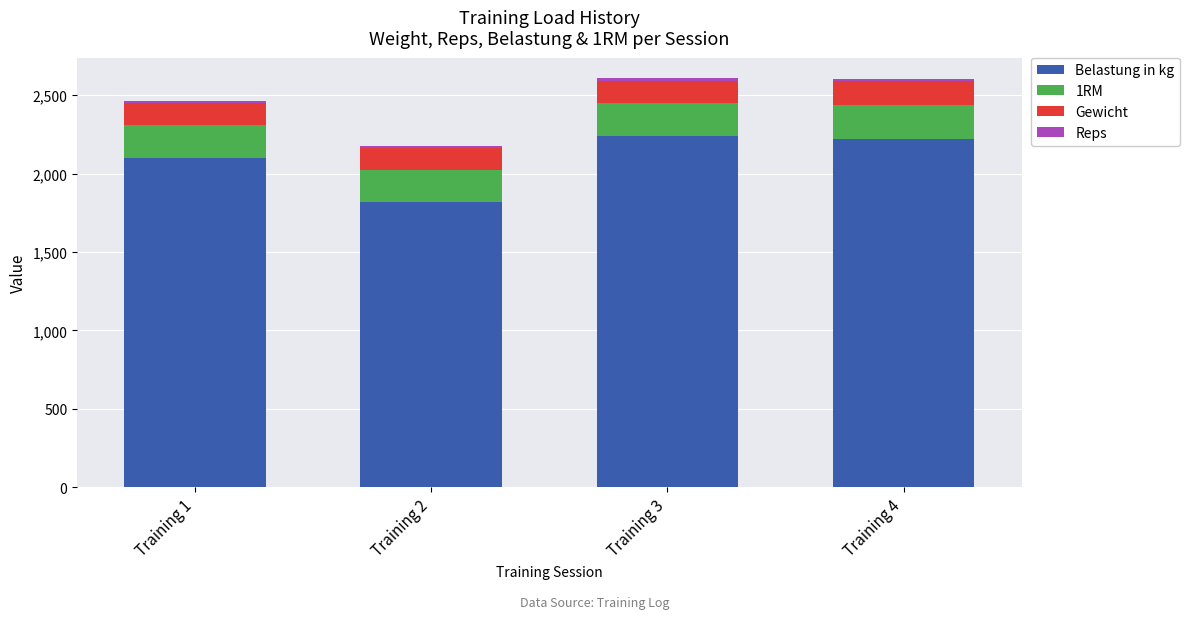

How many bars are there in total?

4